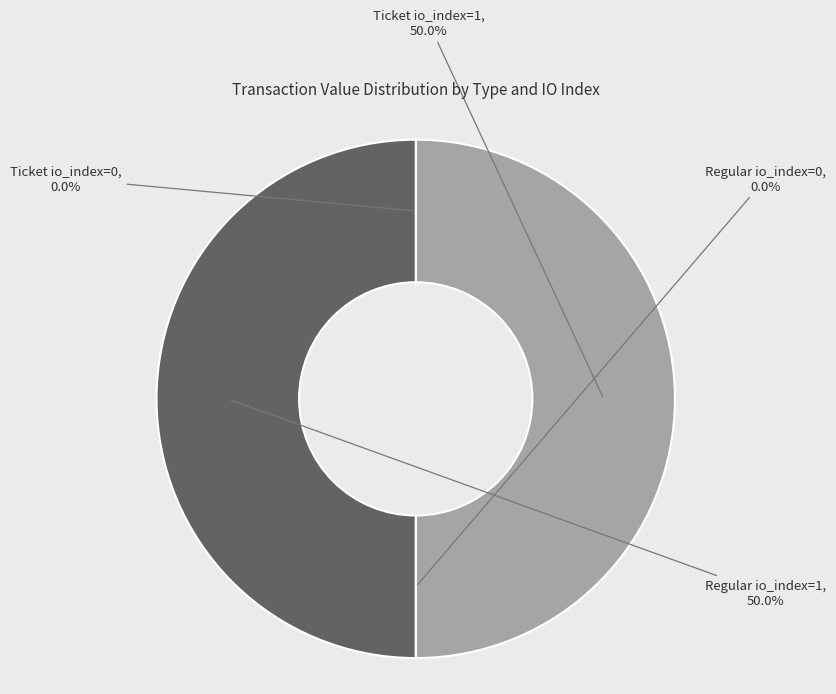

What portion of the pie excludes Ticket io_index=1?

50.0%